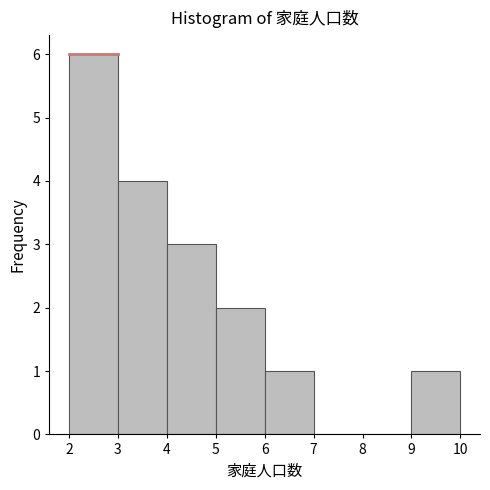

How tall is the bar that spans 3 to 4 on the x-axis? The values are not printed on the chart, so give them approximately, as read against the axis.

4